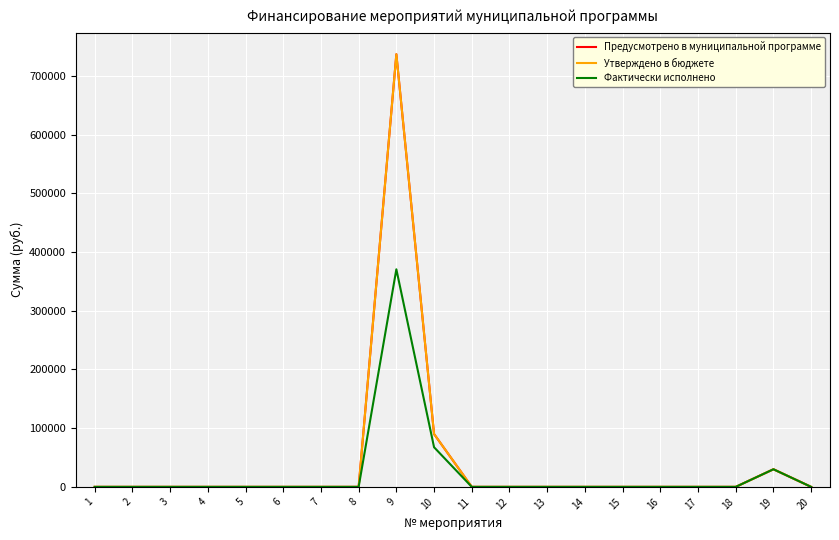

What is the average value of the Утверждено в бюджете series?

42850.0